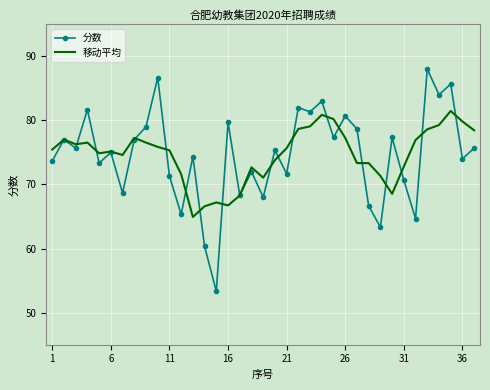

Rank the series by their maximum value, from highest to lowest.

分数, 移动平均